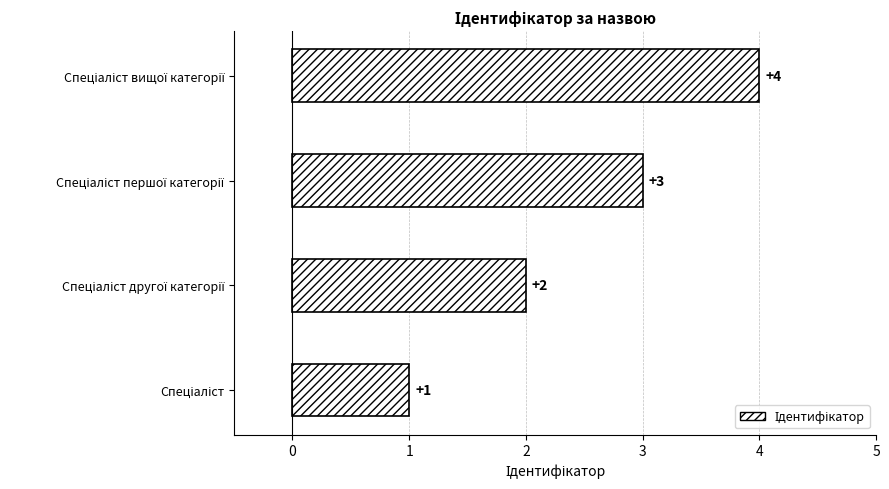

Count the values in the range 2 to 4.

3